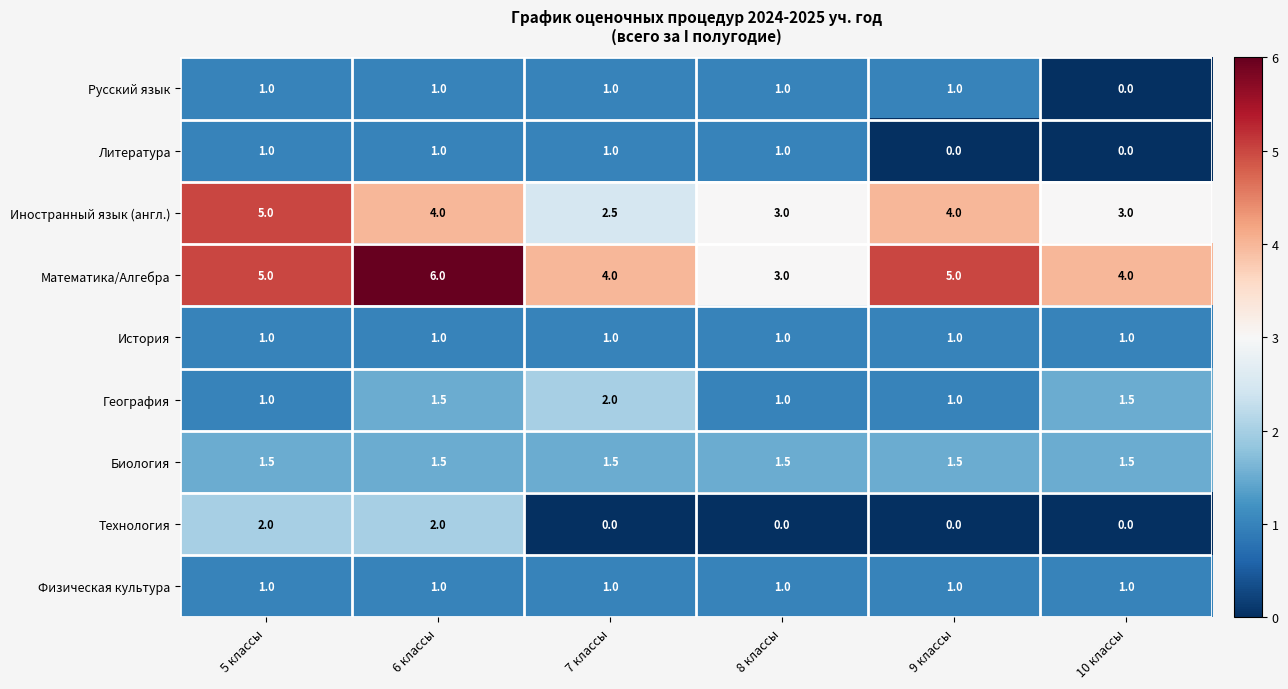

What is the average value of the Литература series?

0.7